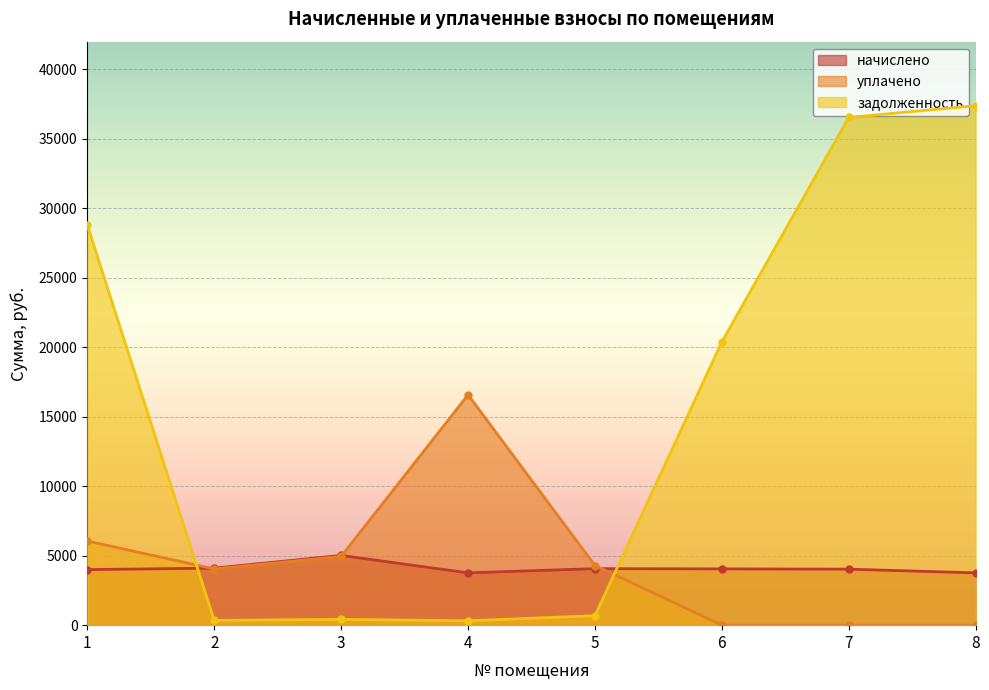

Where is the first local minimum for уплачено?

2